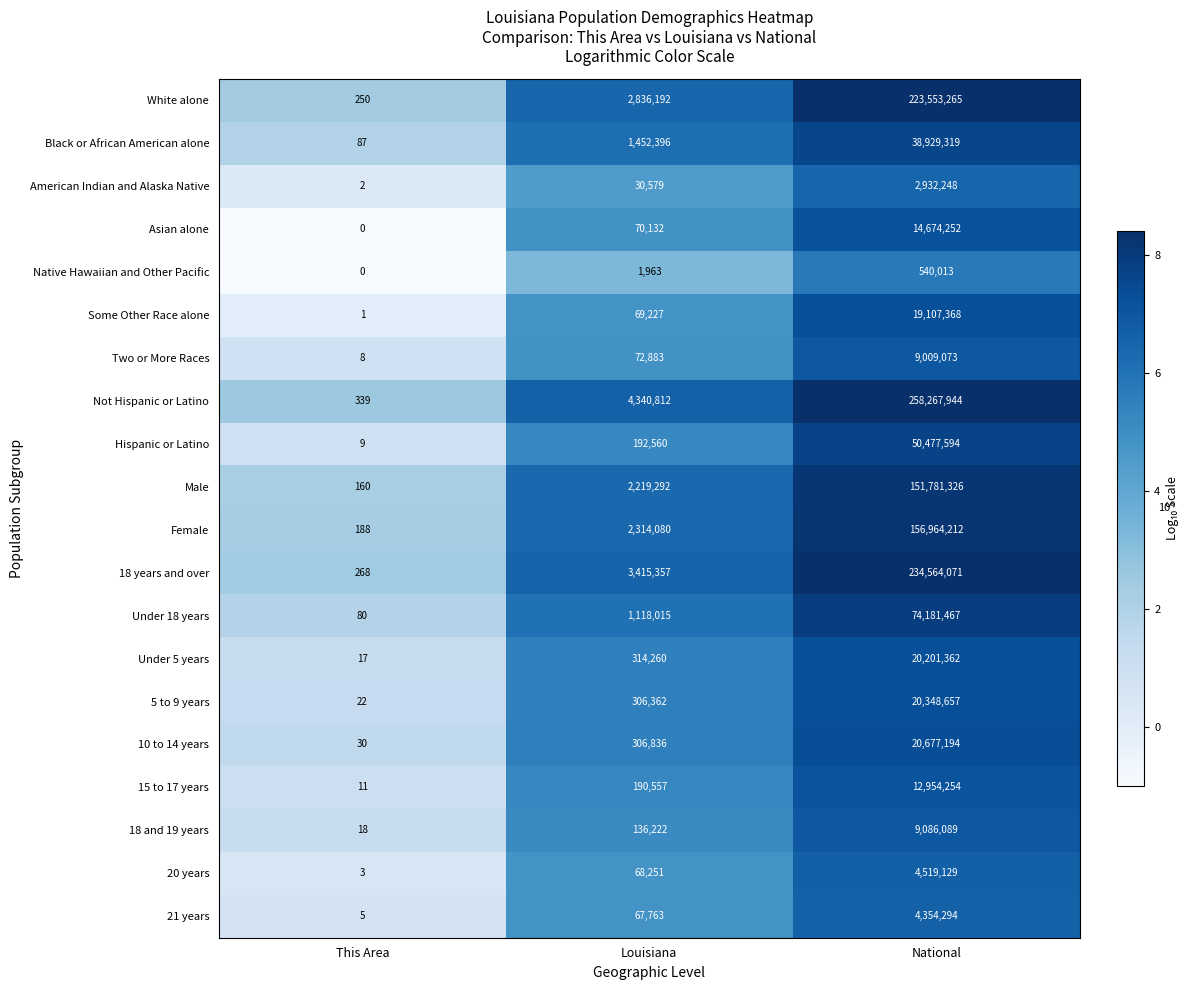

What is the total value across all series at This Area?

1498